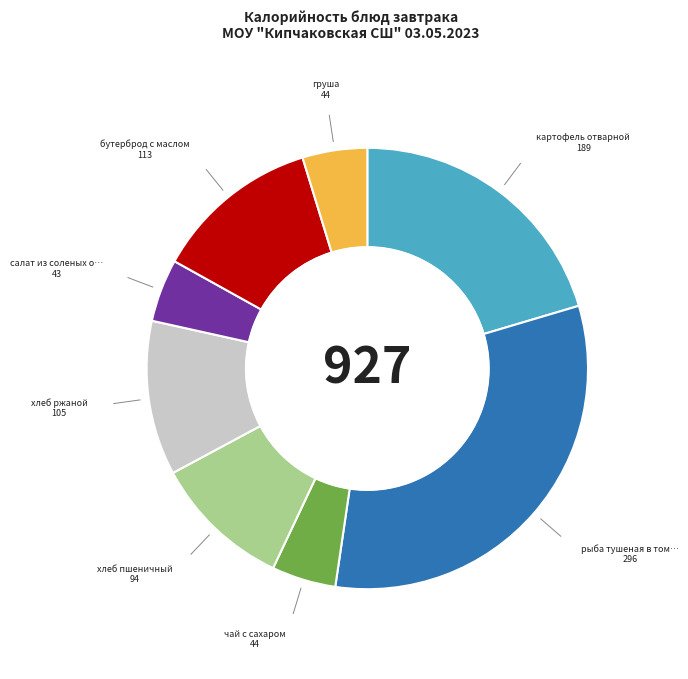

Does any single category account for the majority?

No